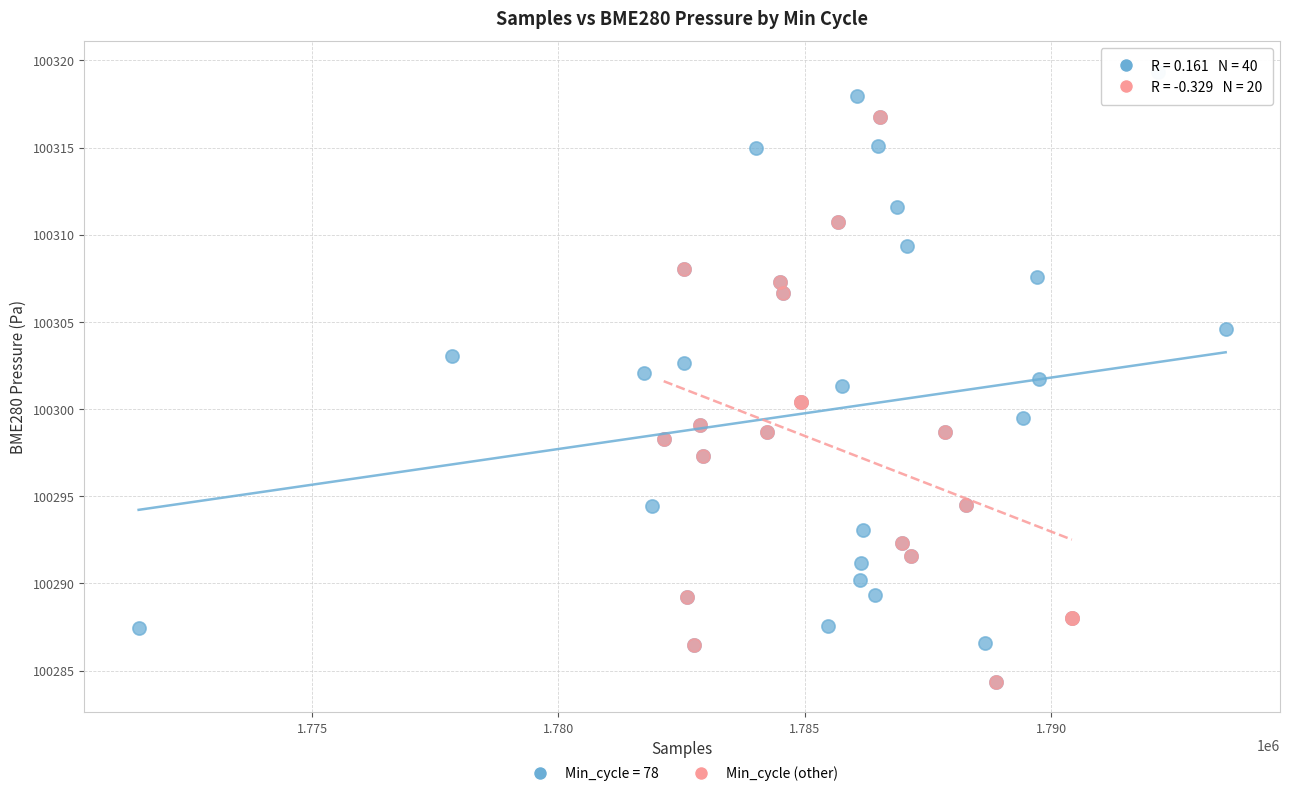

Which series contains the highest Y value?

Min_cycle = 78